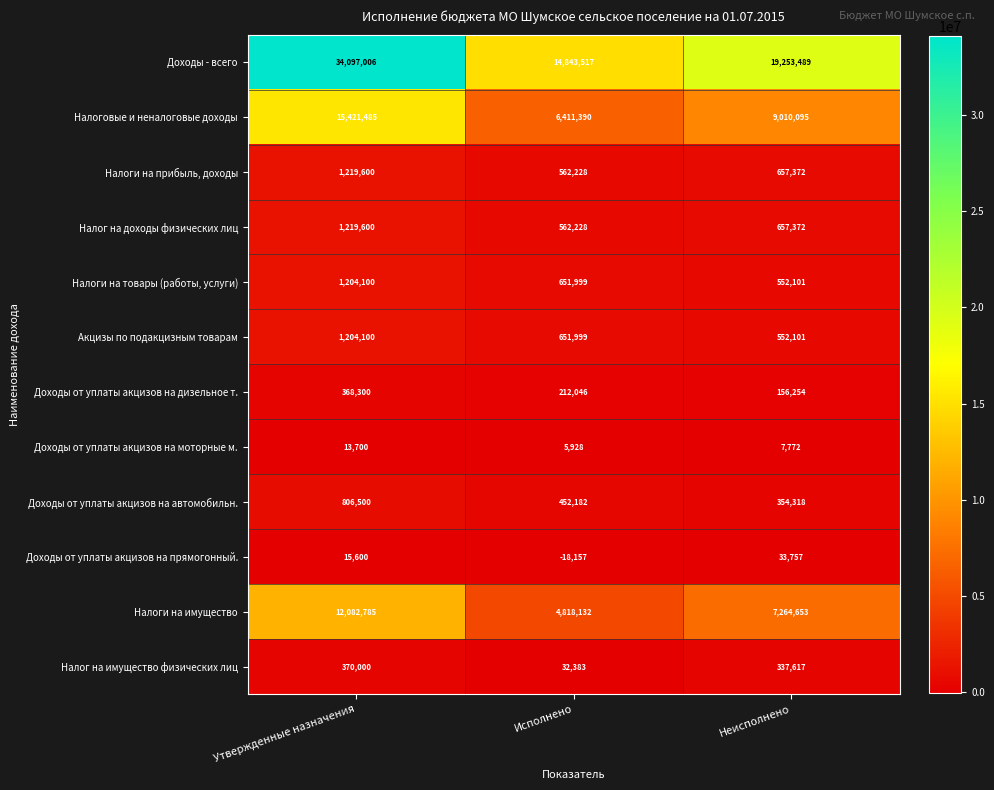

The value of Доходы от уплаты акцизов на автомобильн. at Неисполнено is 163142. True or false?

False